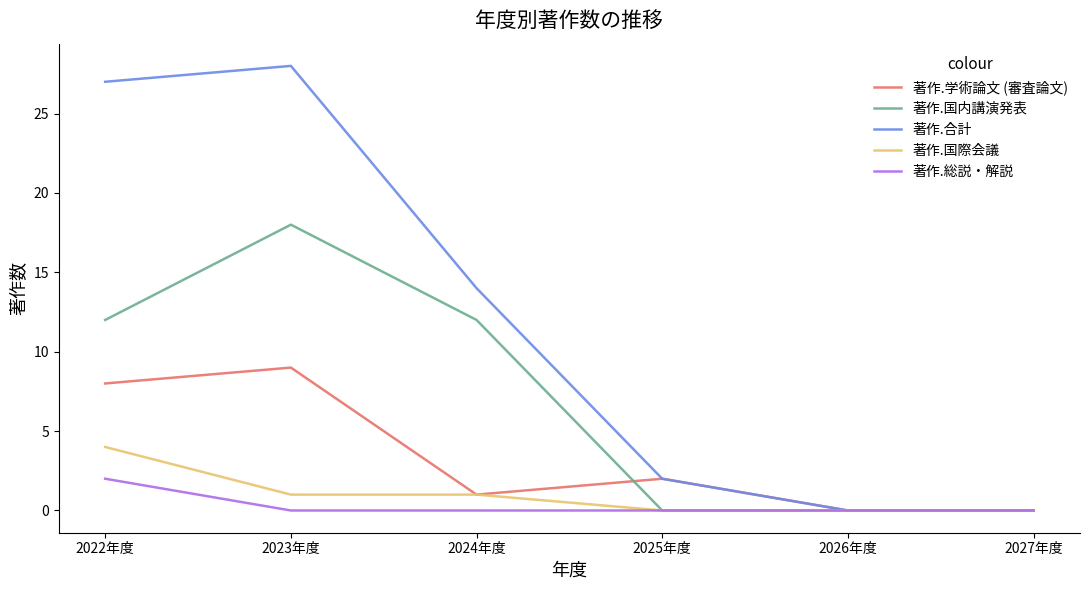

List the series in order of their peak value, highest first.

著作.合計, 著作.国内講演発表, 著作.学術論文 (審査論文), 著作.国際会議, 著作.総説・解説